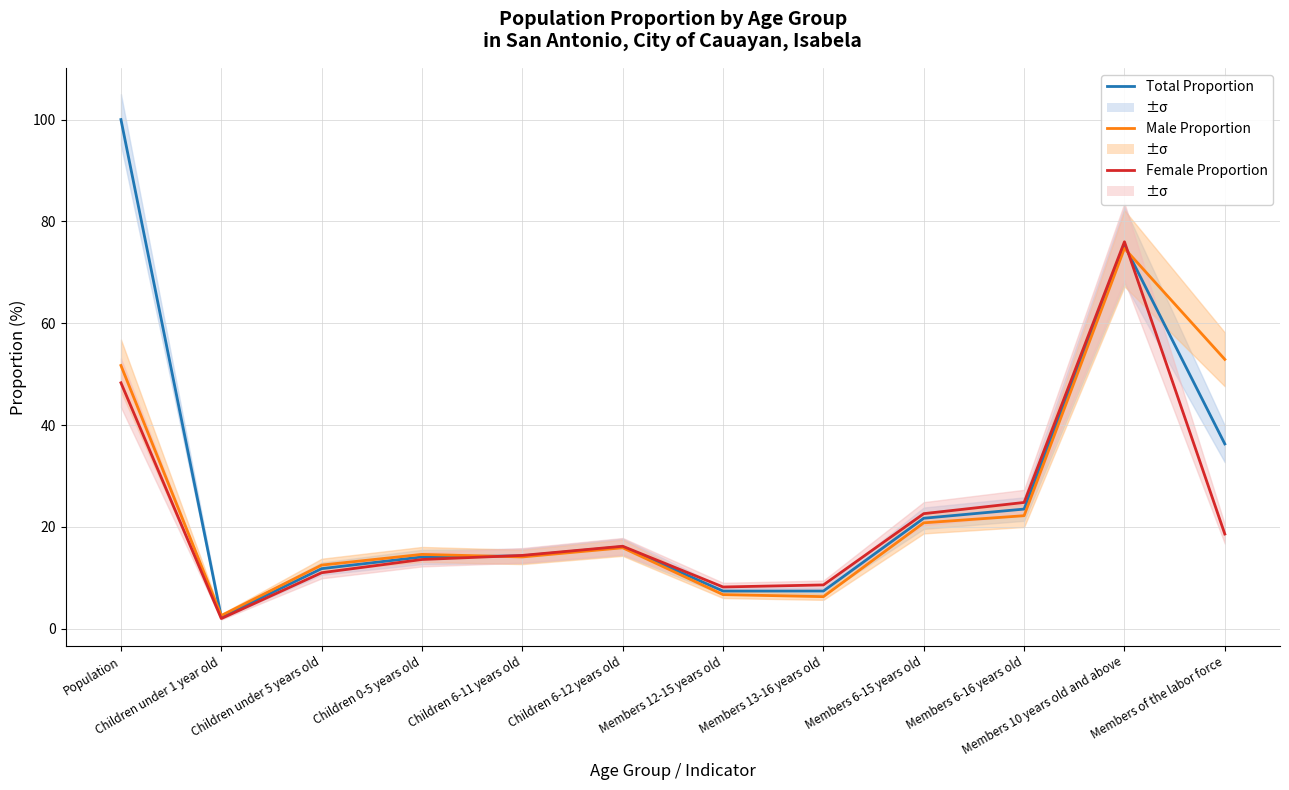

What is the maximum value for Female Proportion?

76.0